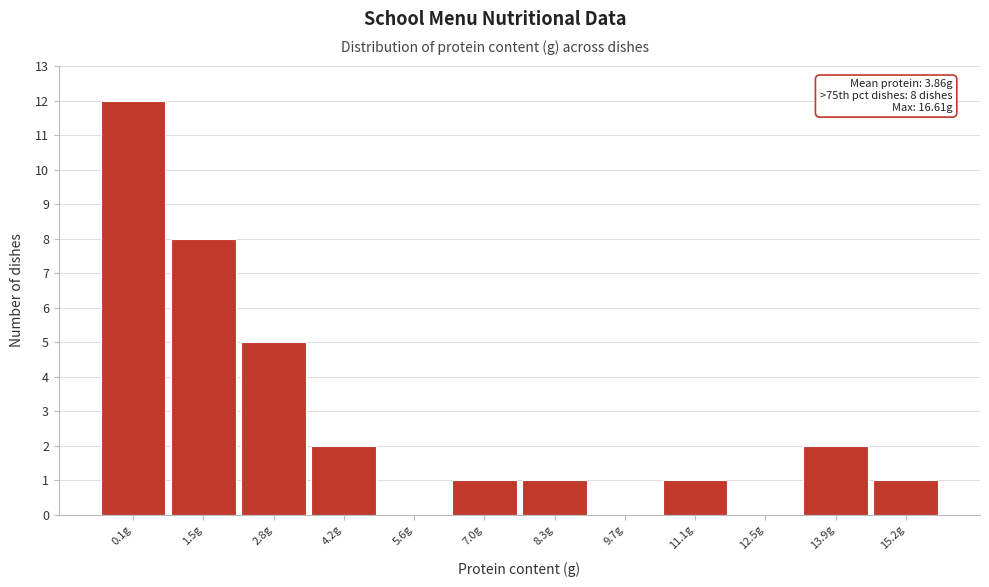

Reading left to right, transcribe all the data shown in this chart.

0.1g=12	1.5g=8	2.8g=5	4.2g=2	5.6g=0	7.0g=1	8.3g=1	9.7g=0	11.1g=1	12.5g=0	13.9g=2	15.2g=1